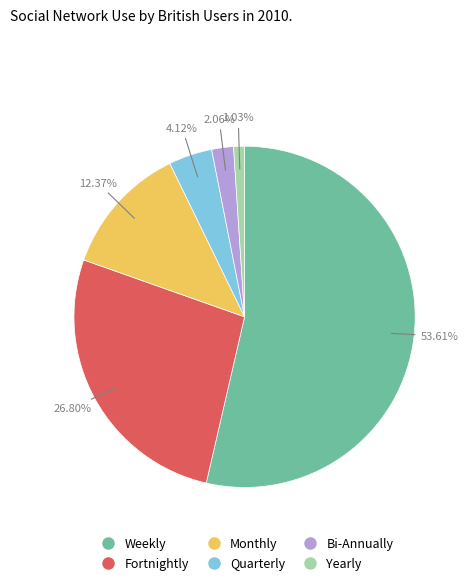

Is Fortnightly the majority of the pie?

No